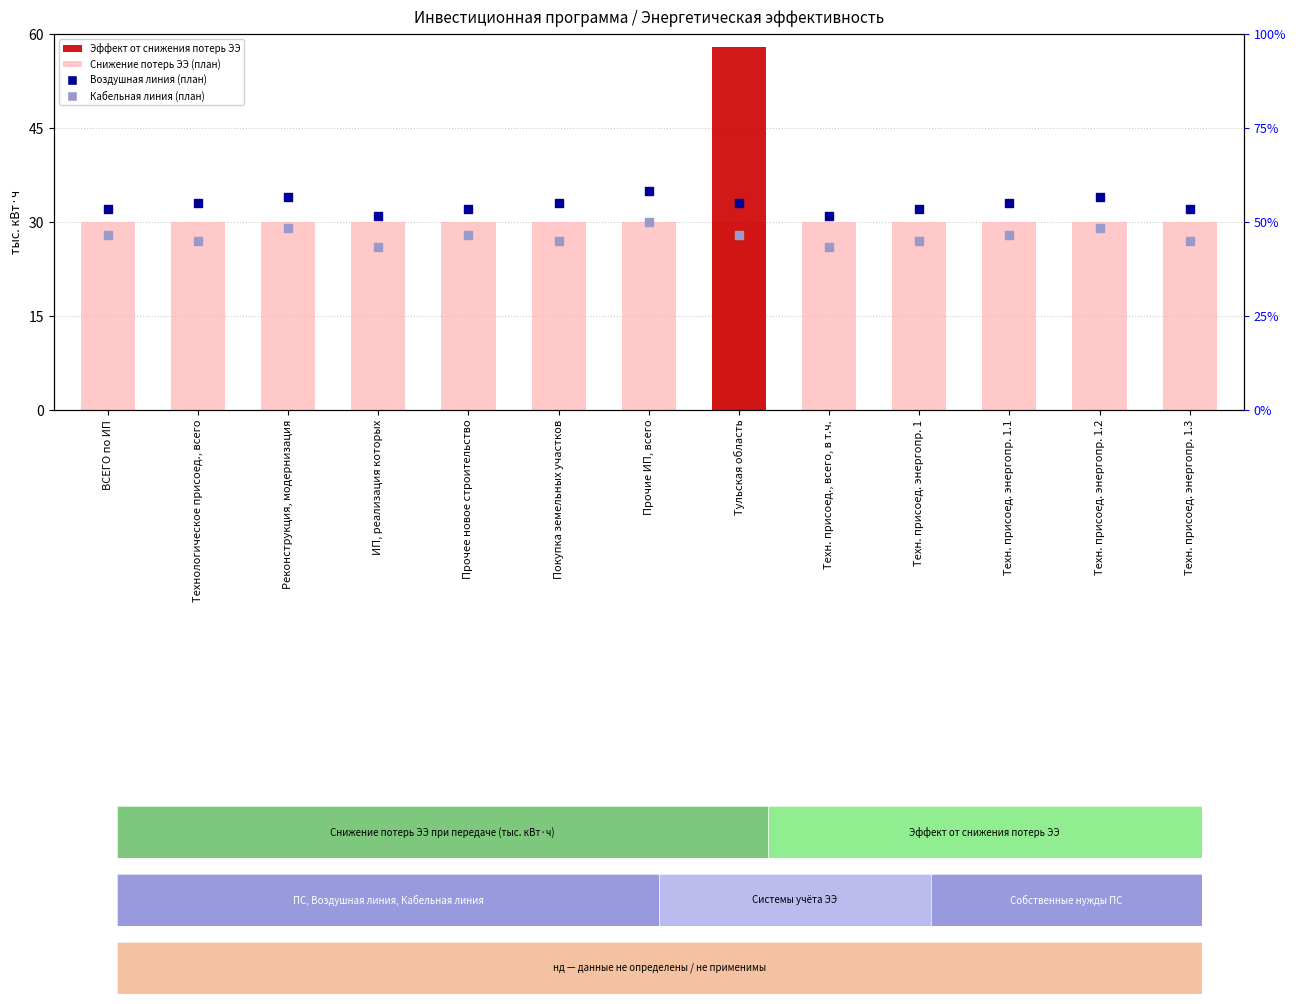

Which series has the widest spread of Y values?

Эффект от снижения потерь ЭЭ